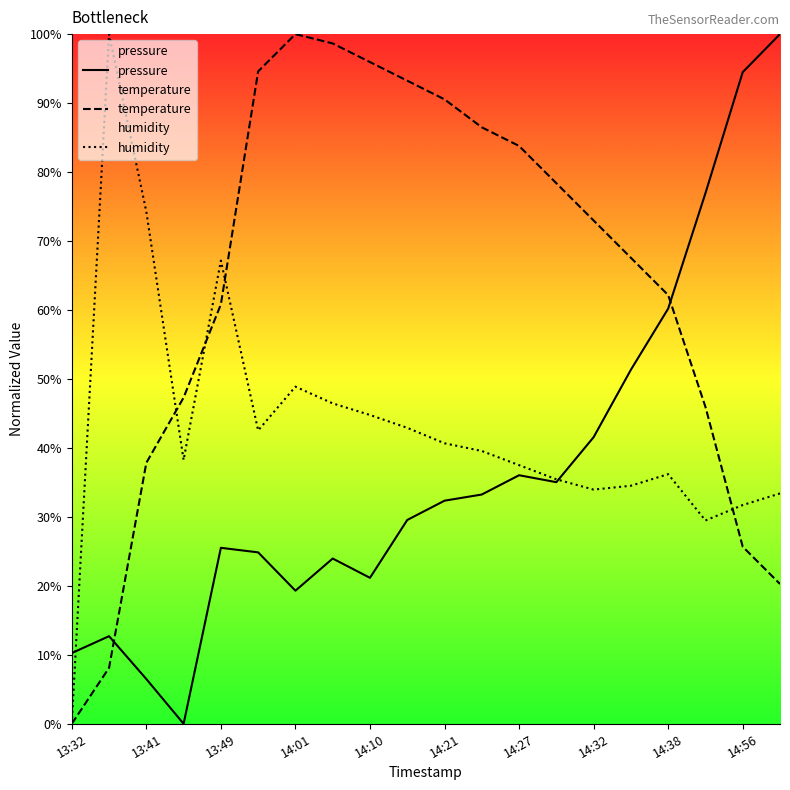

How many positive values does the humidity series have?

19